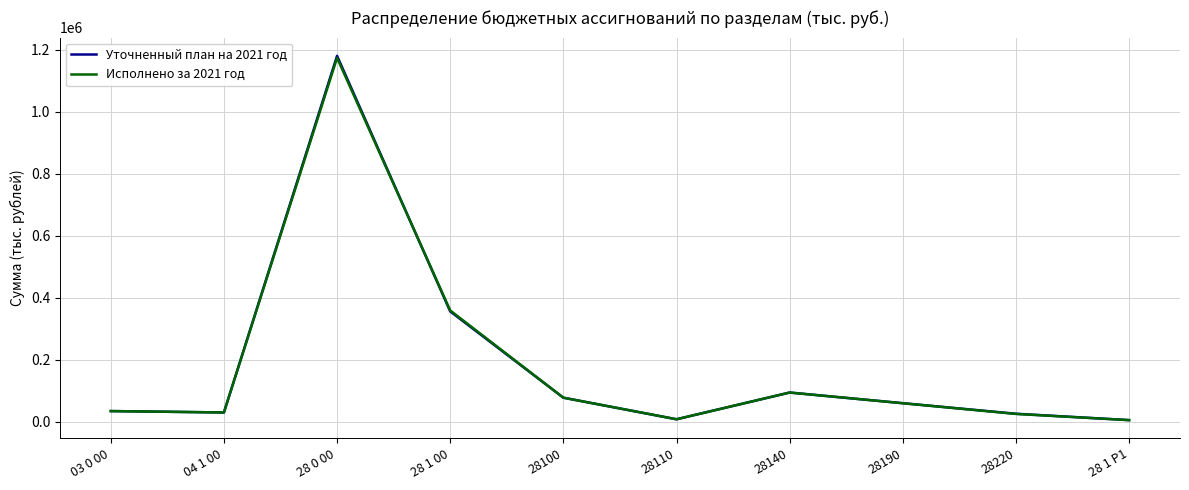

What is the highest value of the Уточненный план на 2021 год series?

1180368.5